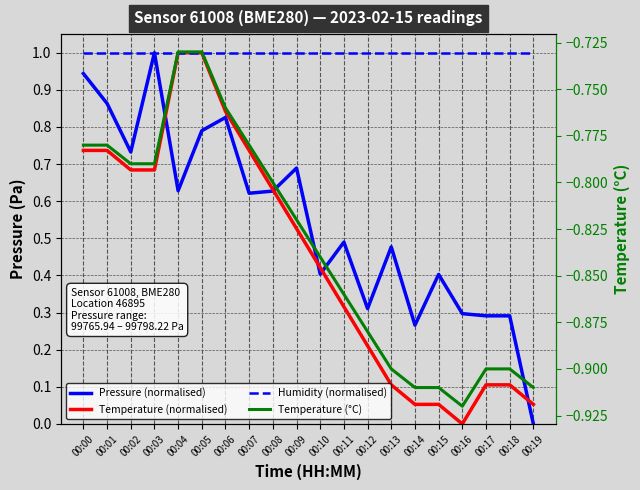

Between which two adjacent categories do Pressure (normalised) and Temperature (normalised) first intersect?

00:03 and 00:04